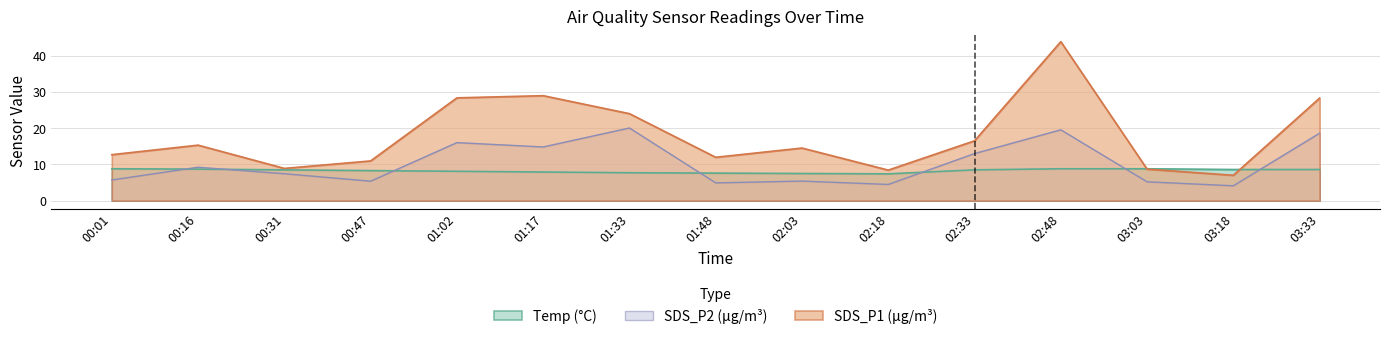

How many interior local valleys does the SDS_P2 series have?

5